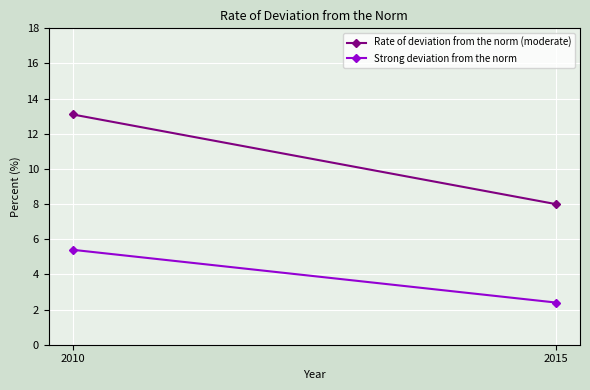

What is the minimum value for Rate of deviation from the norm (moderate)?

8.0